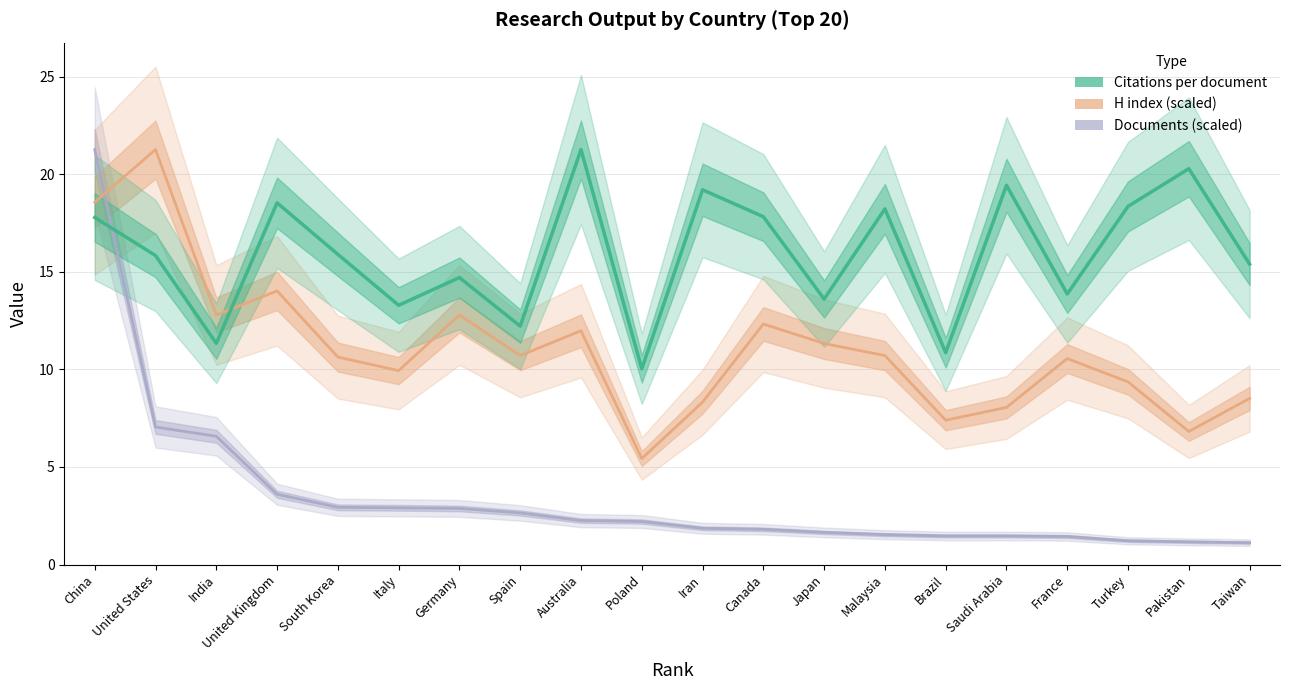

What is the lowest value of the H index (scaled) series?

5.4